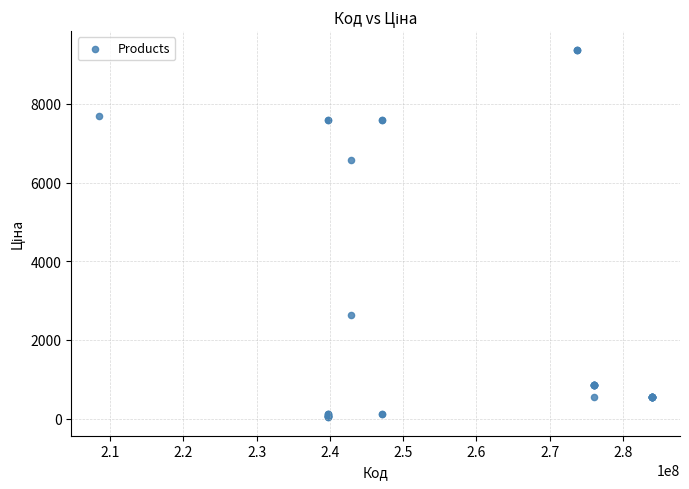

What Y value in the scatter plot is closest to 4707?

6568.8